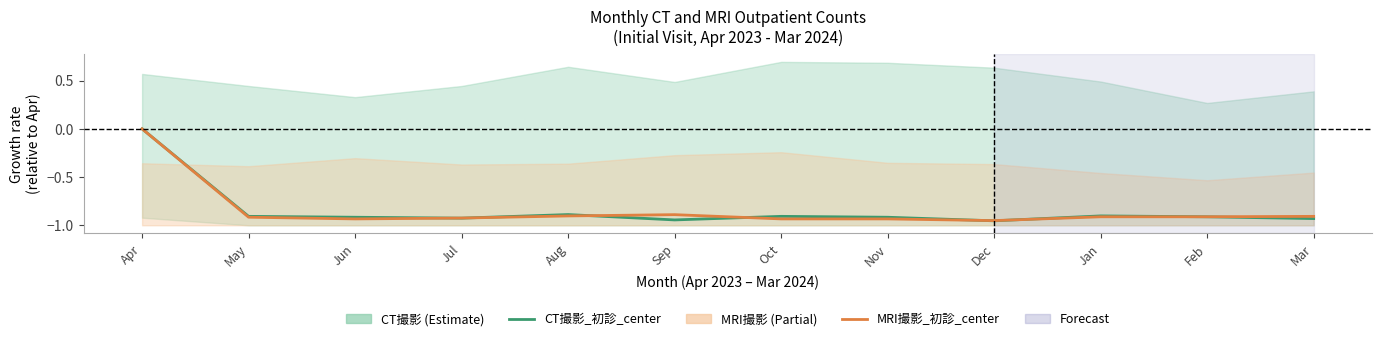

Which series has the widest spread of values?

CT撮影_初診_center